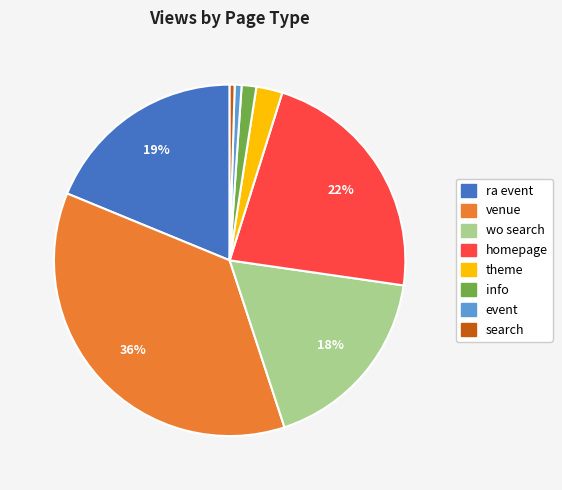

Does event represent more than half of the total?

No